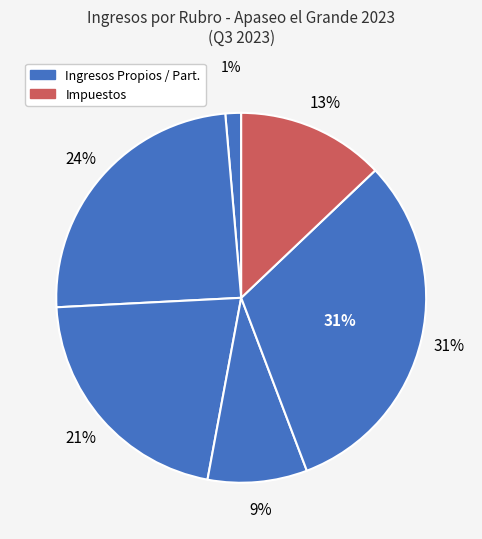

Which slice is the largest?

PARTICIPACIONES Y APORTACIONES